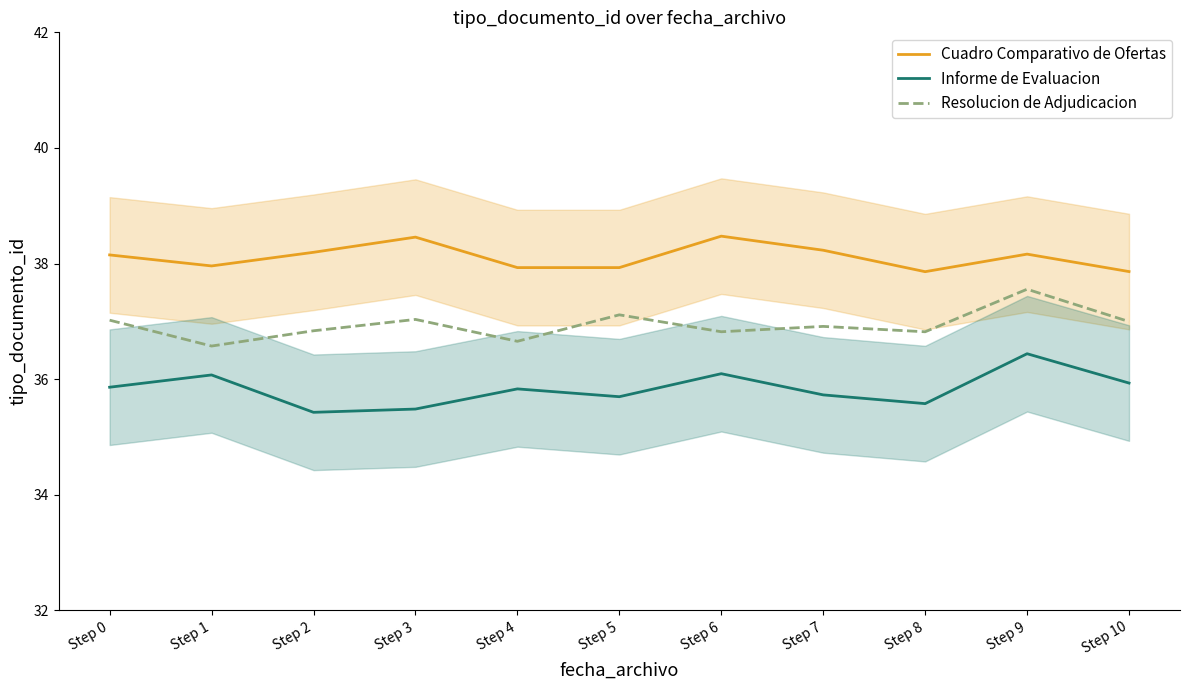

The Resolucion de Adjudicacion series shows 15.4 at Step 0. True or false?

False